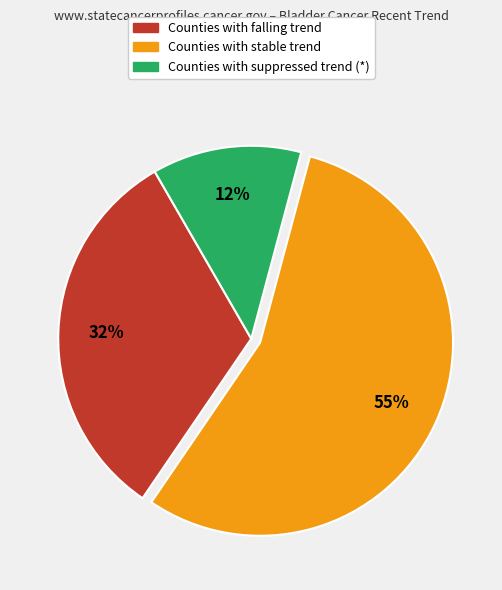

To the nearest percent, what is the average slice percentage?

33%